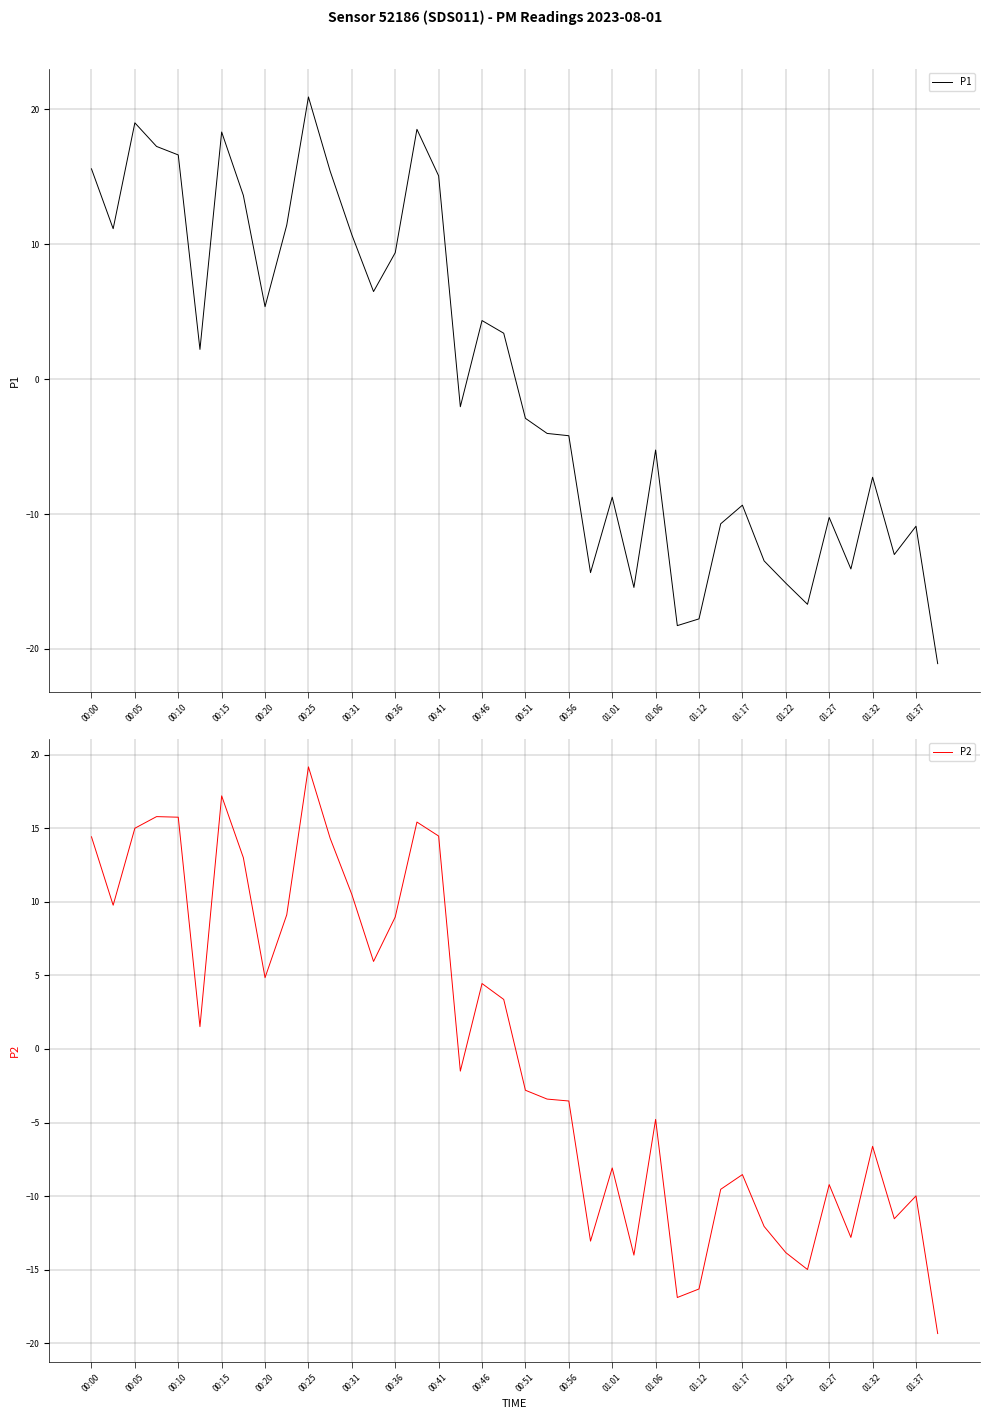

What is the lowest value of the P1 series?

-21.1